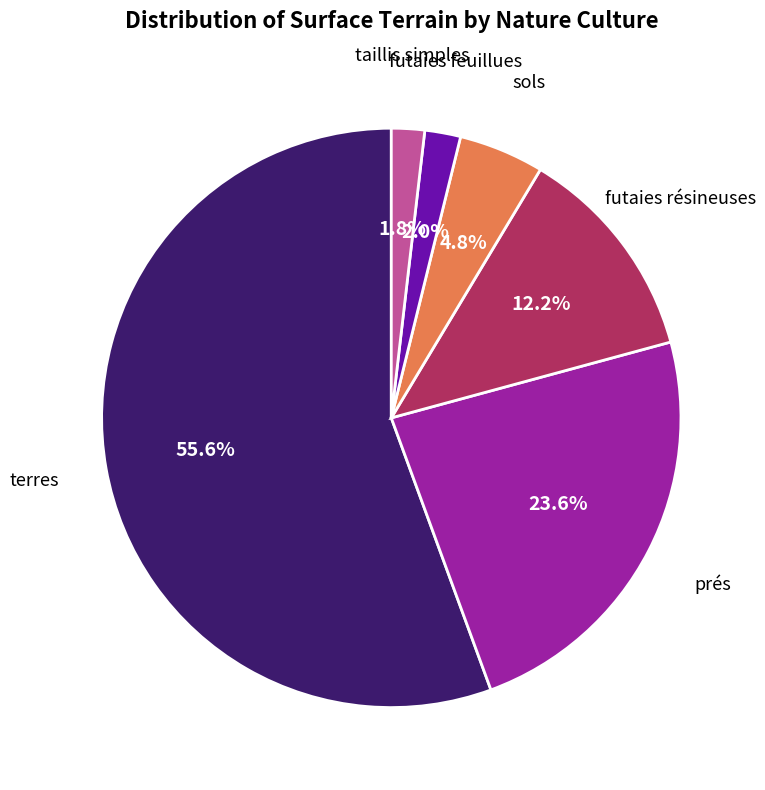

Between sols and terres, which is larger?

terres